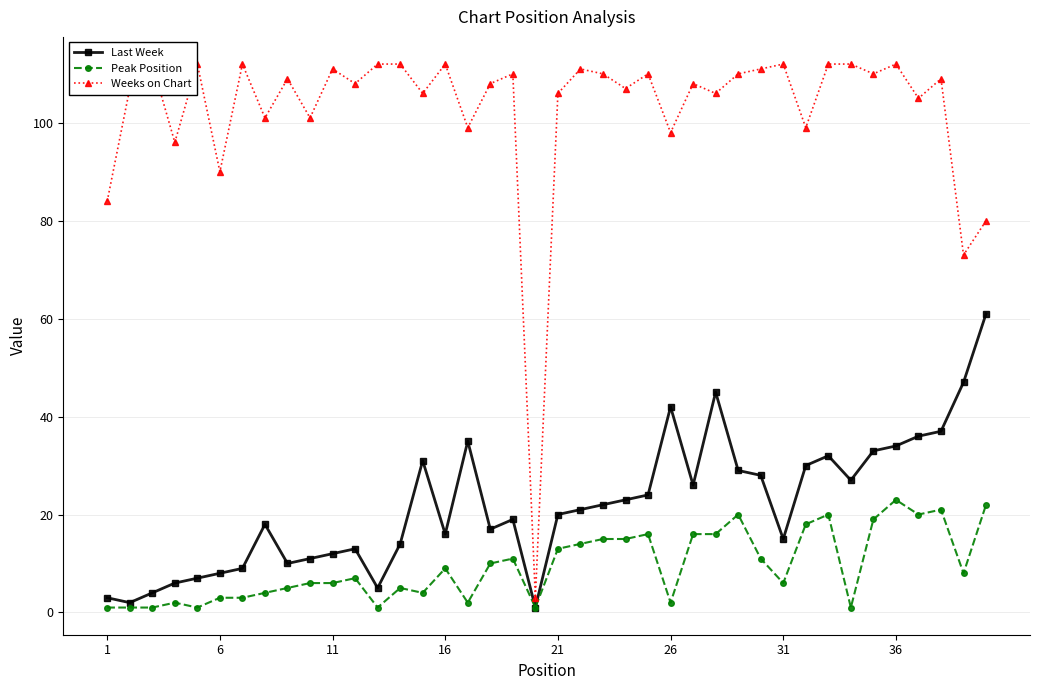

True or false: Last Week has a value of 12 at 11.

True